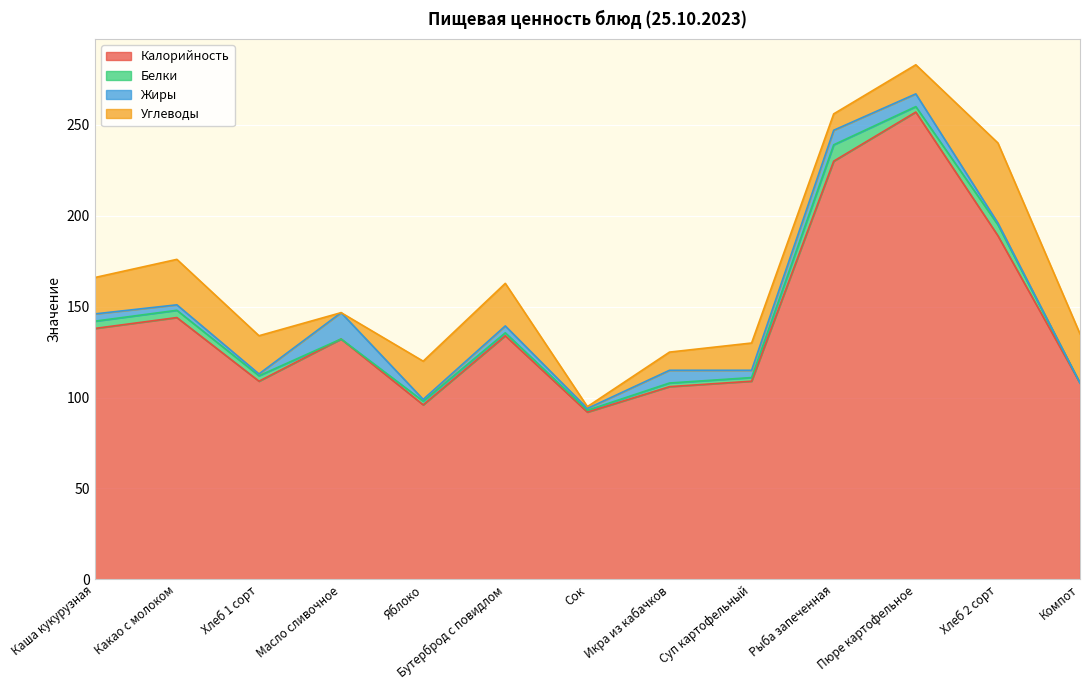

Does the chart display data point markers on the line(s)?

No